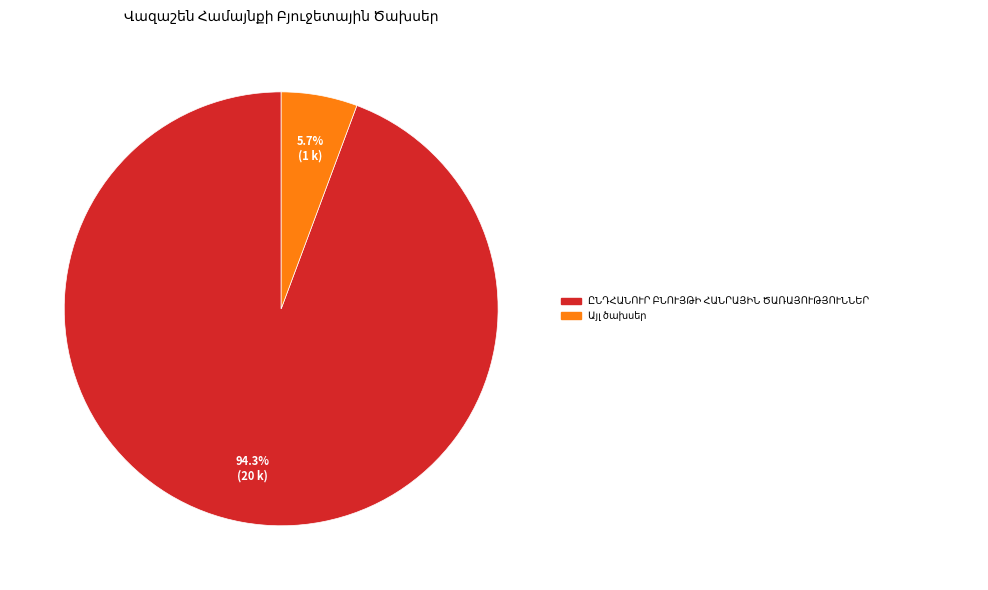

What portion of the pie excludes Պետական պարտքի գծով գործառնություններ?

100.0%